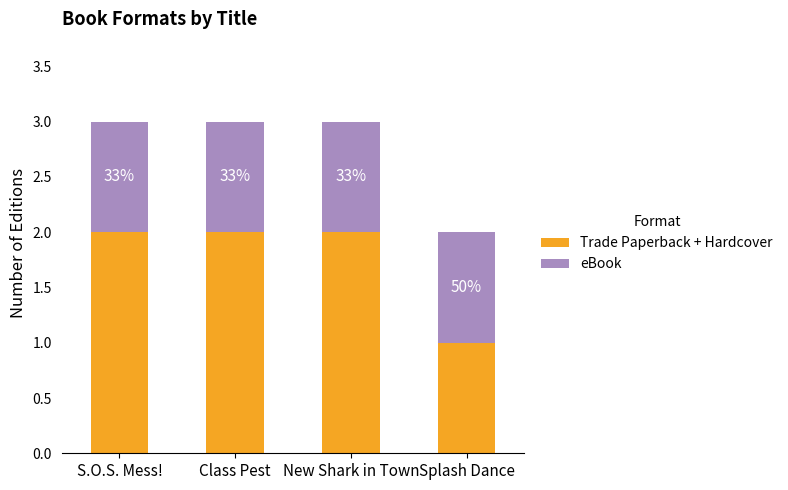

What is the sum of the Trade Paperback + Hardcover values at New Shark in Town and Splash Dance?

3